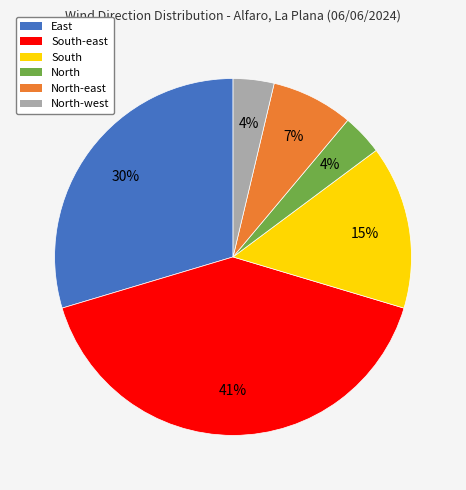

Count the number of slices in the pie.

6